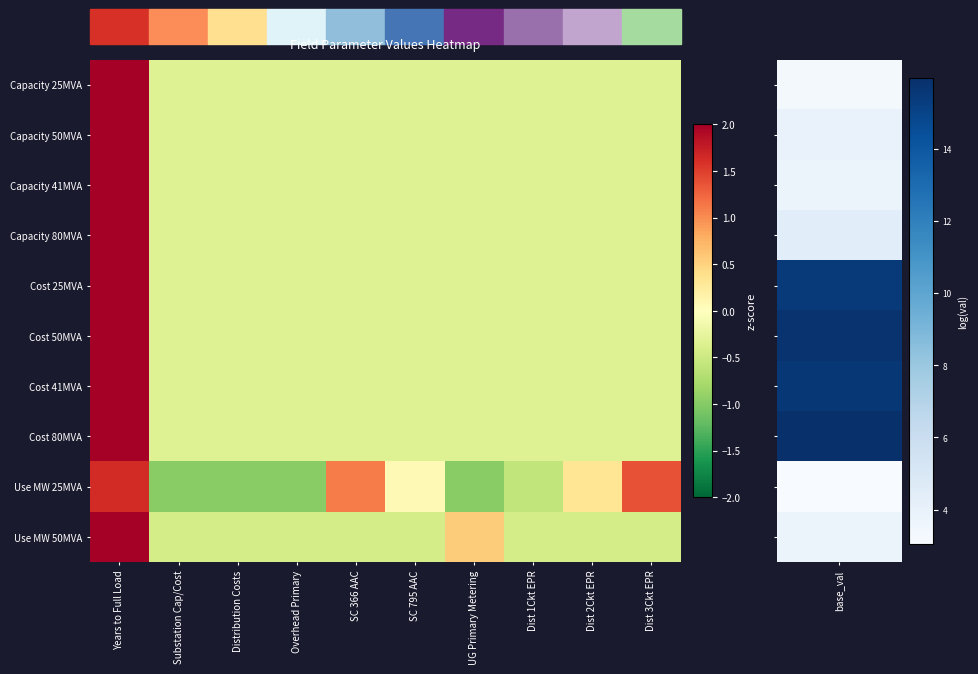

What is the difference between the highest and lowest values at SC 795 AAC?

0.5